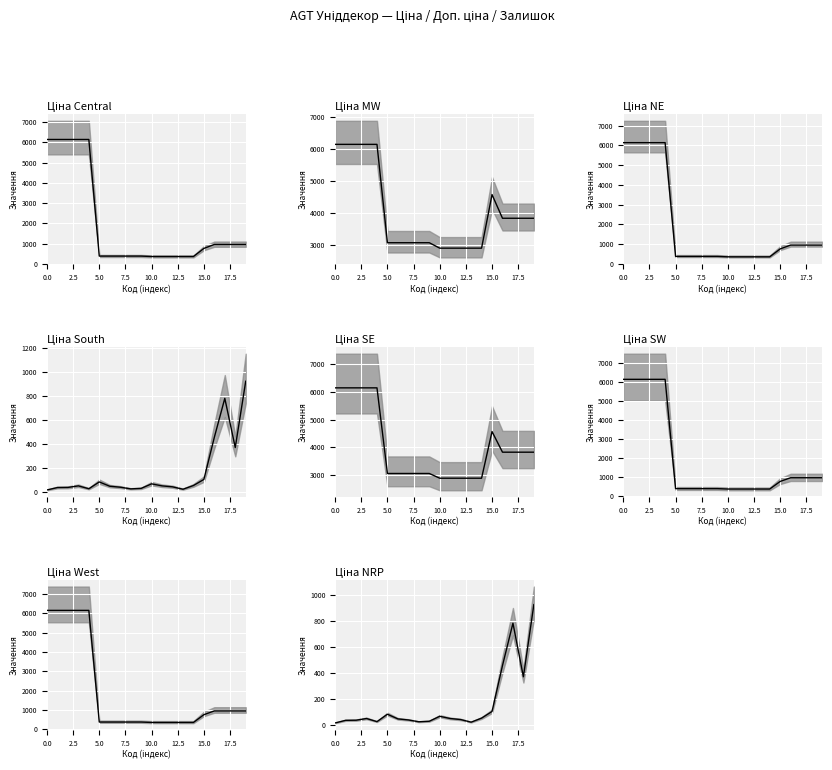

What is the difference between the maximum and minimum values?

910